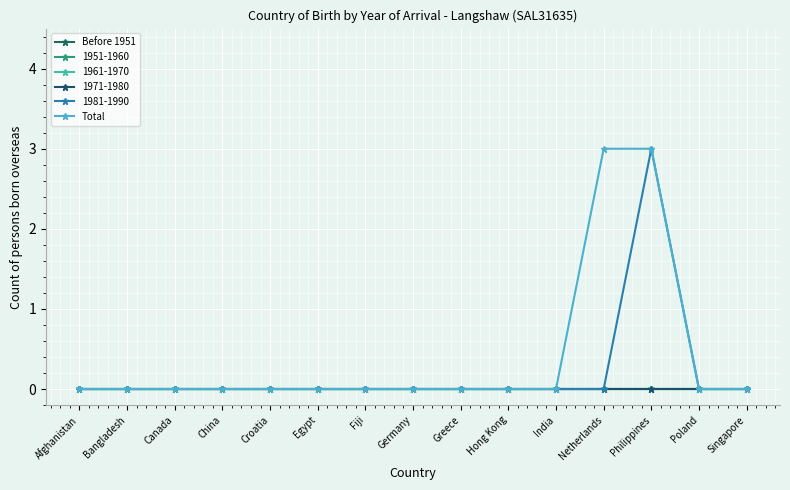

Does the chart have visible grid lines?

Yes